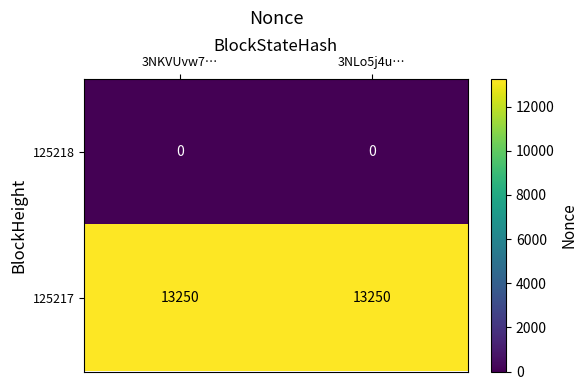

Reading left to right, extract all data points from this chart.

125218: 3NKVUvw7…=0	3NLo5j4u…=0
125217: 3NKVUvw7…=13250	3NLo5j4u…=13250